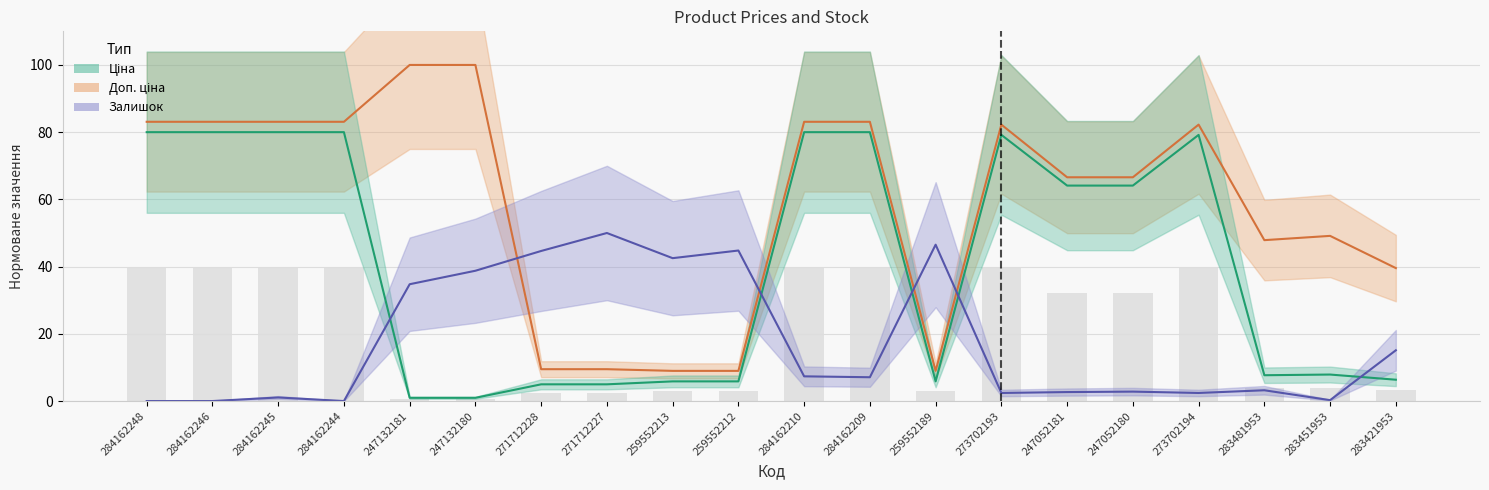

What is the average value of the Доп. ціна series?

58.9